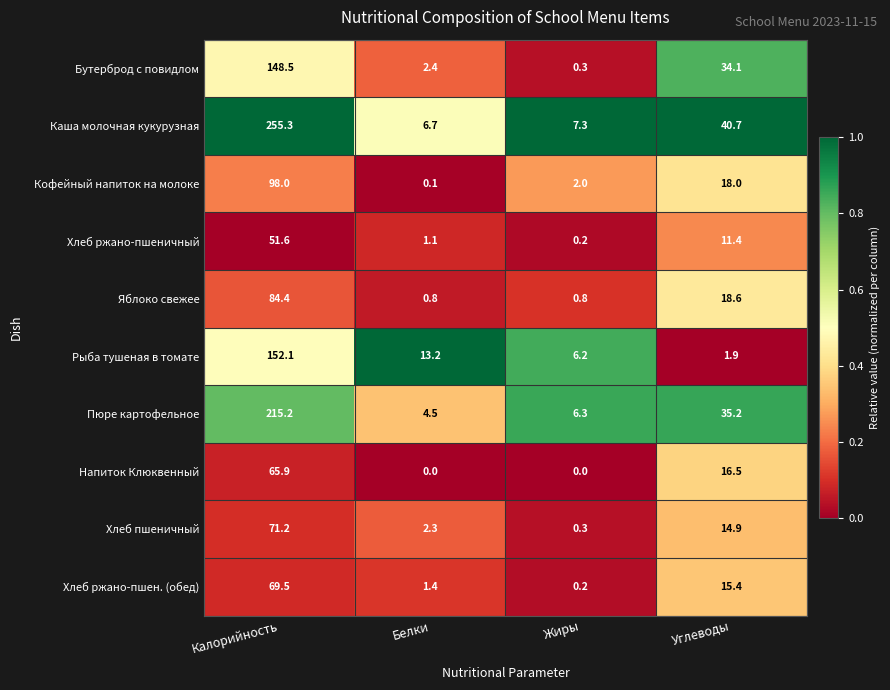

Between Калорийность and Углеводы, which series saw the biggest shift?

Каша молочная кукурузная